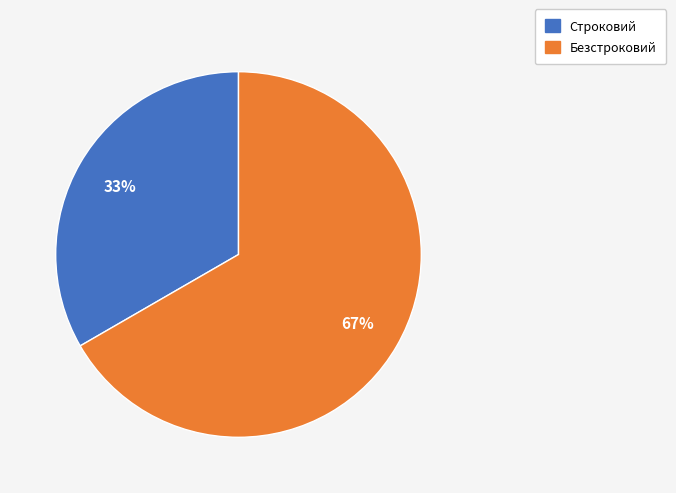

To the nearest percent, what is the average slice percentage?

50%